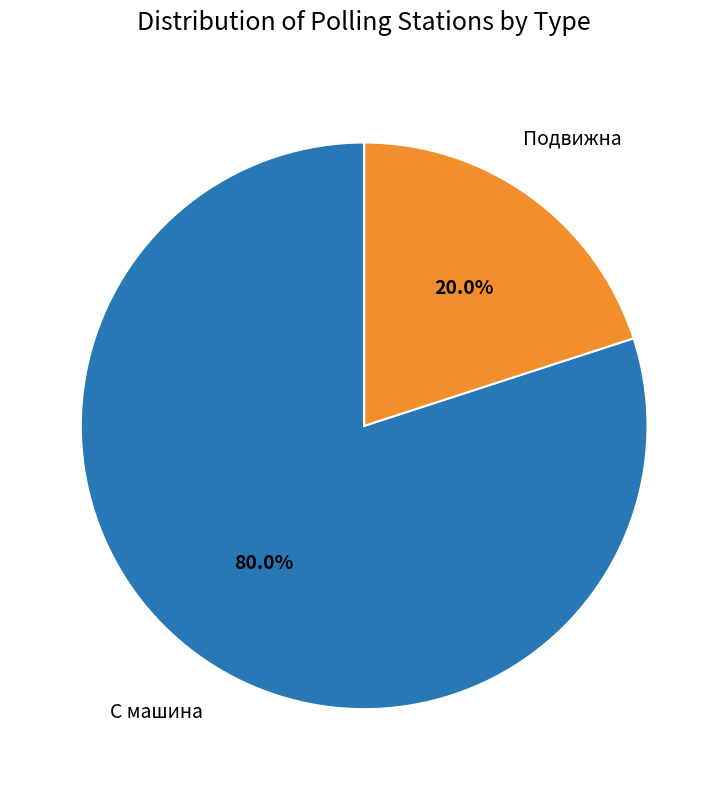

Does Подвижна represent more than half of the total?

No